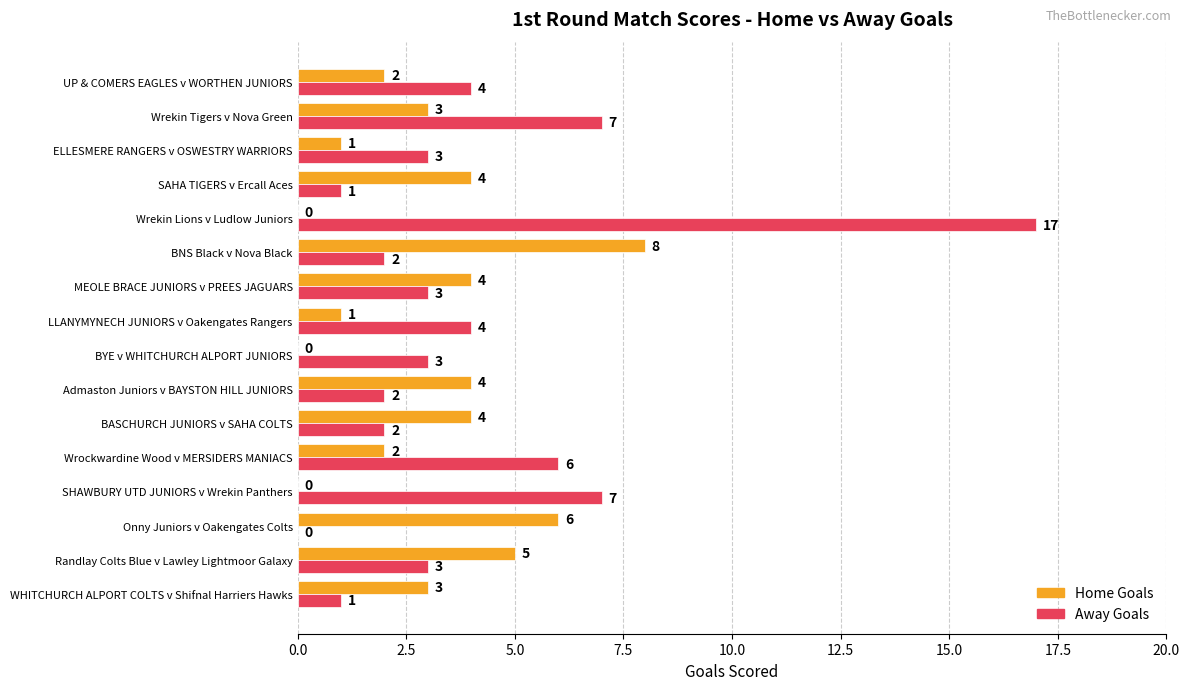

Count the Home Goals values in the range 1 to 4.

10